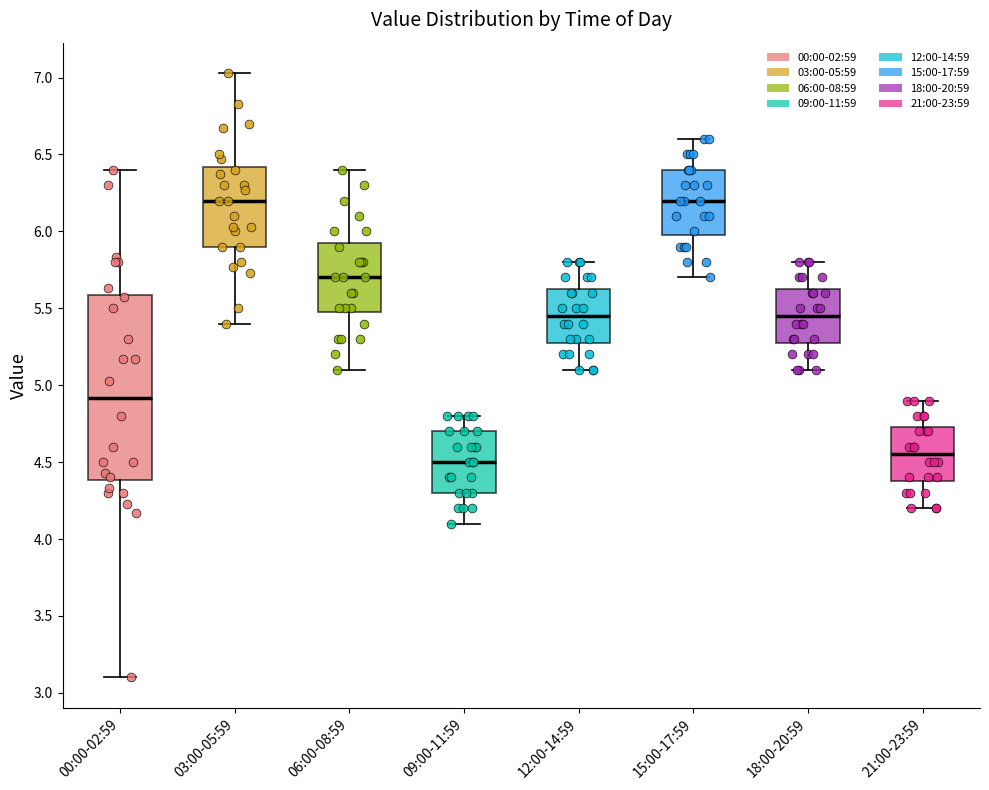

Reading left to right, transcribe this box plot: for each box, give where its median line is, the range the box spans, and where its two whiskers end, as read against the y-axis. The values are not printed on the chart, so give them approximately, as read against the axis.

00:00-02:59: median 4.90, box 4.40 to 5.60, whiskers 3.10 to 6.40
03:00-05:59: median 6.20, box 5.90 to 6.40, whiskers 5.40 to 7.05
06:00-08:59: median 5.70, box 5.50 to 5.95, whiskers 5.10 to 6.40
09:00-11:59: median 4.50, box 4.30 to 4.70, whiskers 4.10 to 4.80
12:00-14:59: median 5.45, box 5.30 to 5.65, whiskers 5.10 to 5.80
15:00-17:59: median 6.20, box 6.00 to 6.40, whiskers 5.70 to 6.60
18:00-20:59: median 5.45, box 5.30 to 5.65, whiskers 5.10 to 5.80
21:00-23:59: median 4.55, box 4.40 to 4.75, whiskers 4.20 to 4.90